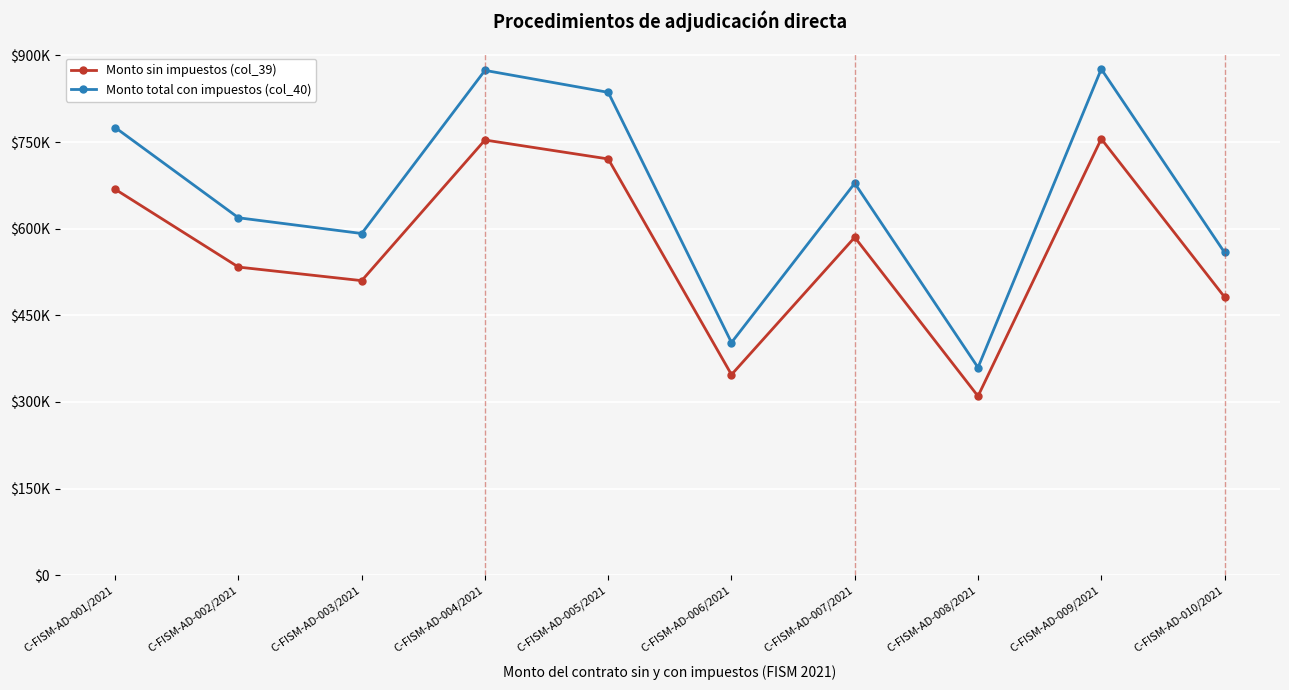

How many interior local valleys does the Monto sin impuestos (col_39) series have?

3